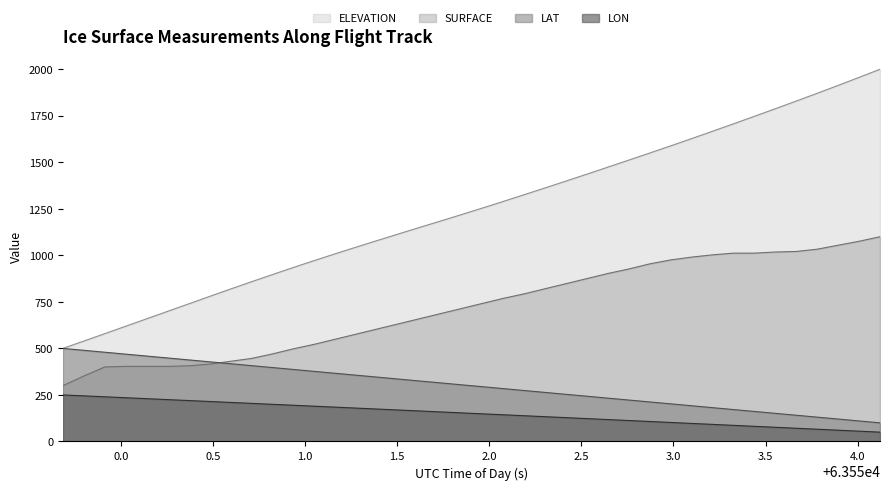

Which series has the largest total across all categories?

ELEVATION